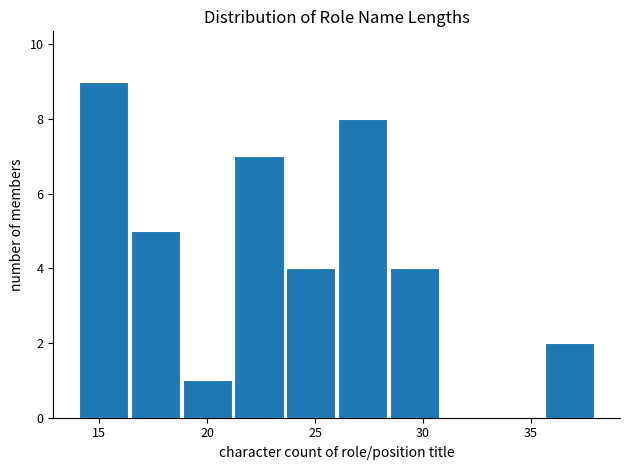

Which range on the x-axis has the tallest bar?

14.0 to 16.4